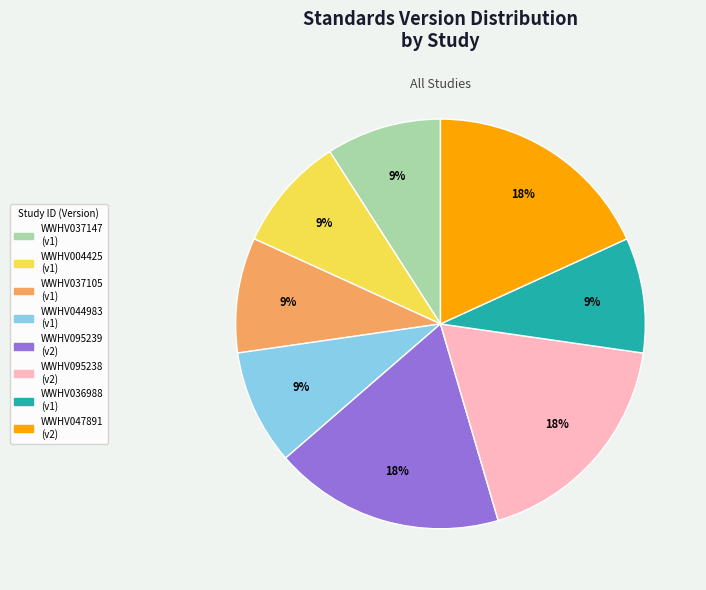

To the nearest percent, what is the difference between the largest and smallest slice percentages?

9%